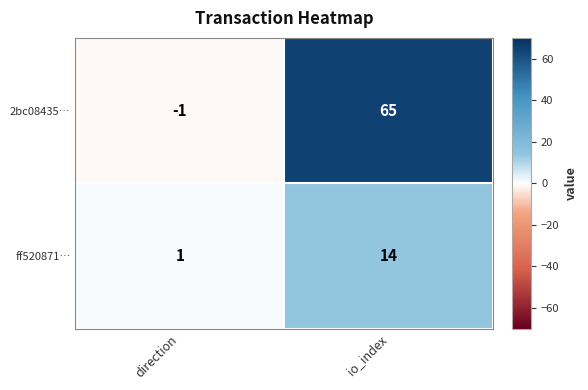

At which category is the sum across all series the highest?

io_index